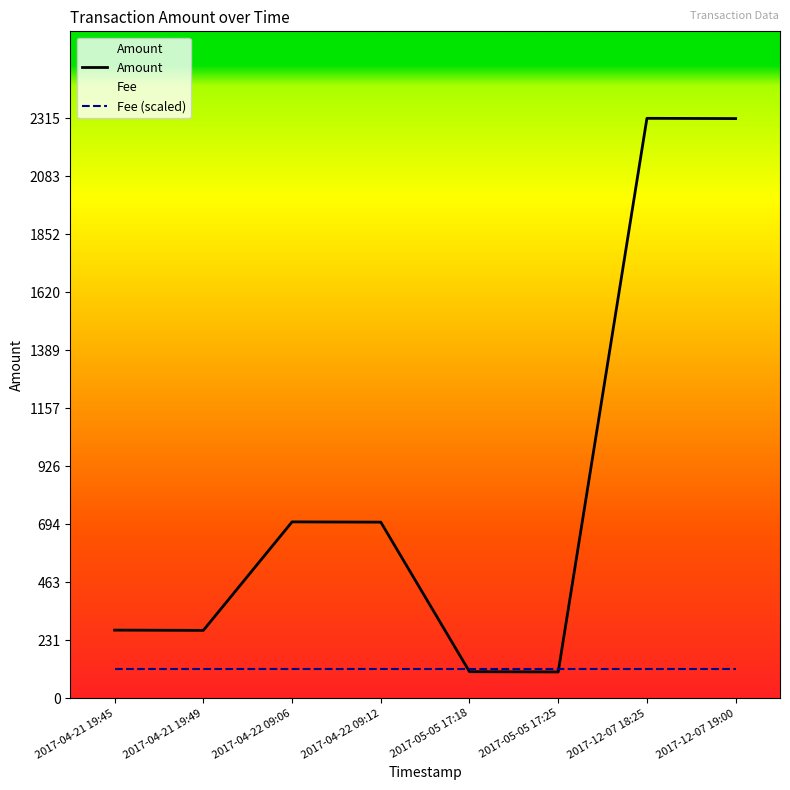

What is the ratio of the value at 2017-04-21 19:49 to the value at 2017-05-05 17:25?

2.6